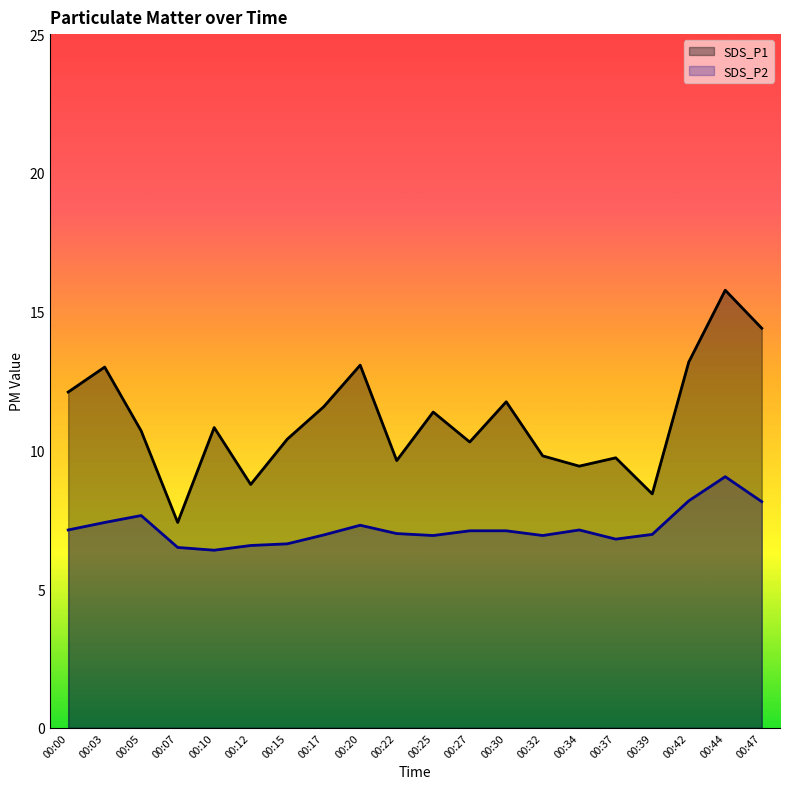

What is the value of the SDS_P1 point at the 8th from the left?

11.6